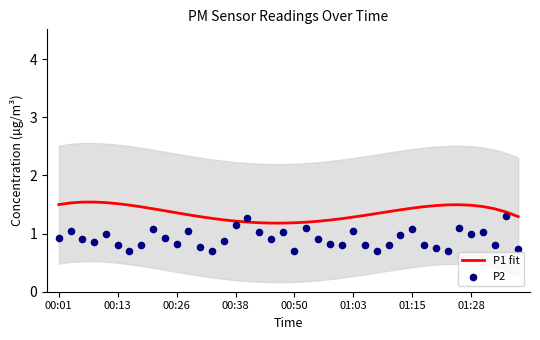

At how many categories does at least one series exceed 1?

40